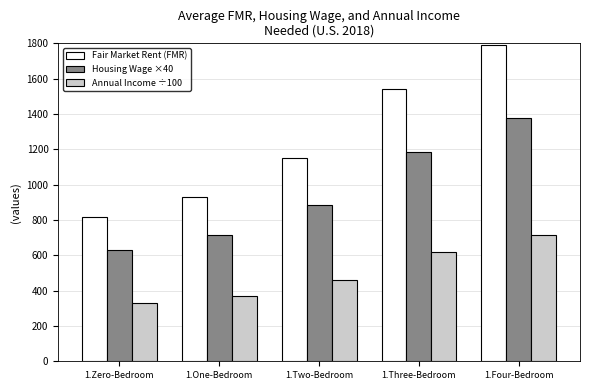

At which category does the chart reach its minimum across all series?

1.Zero-Bedroom